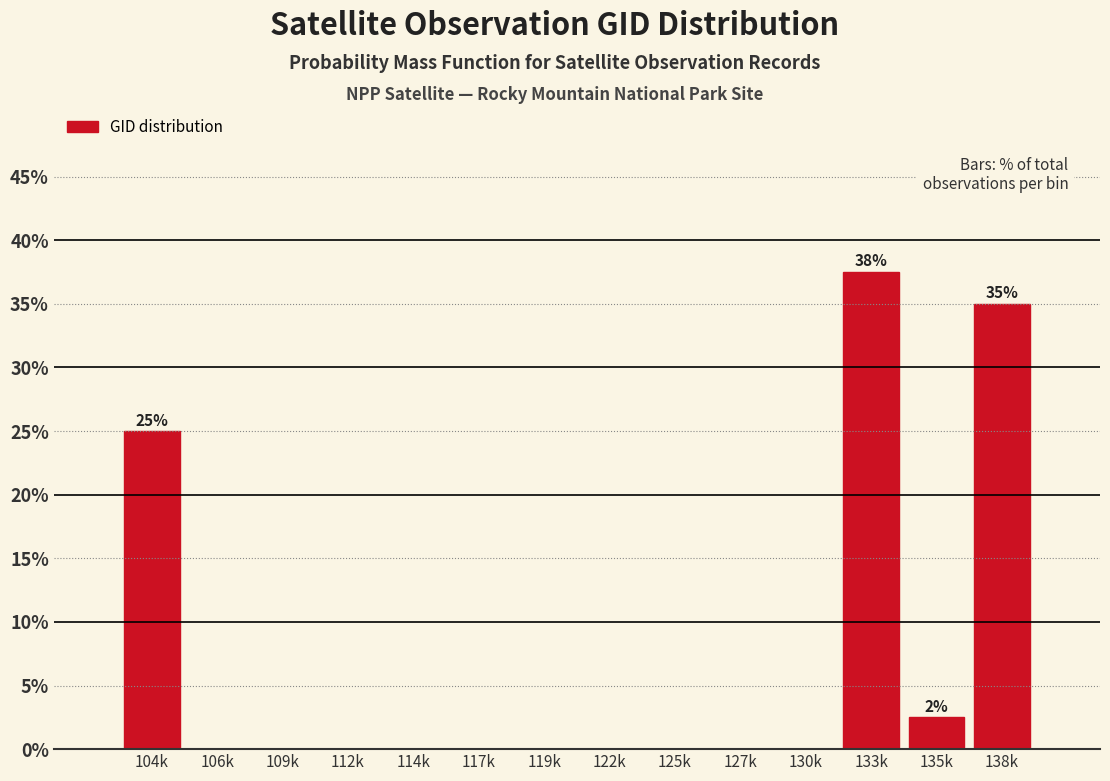

Reading left to right, transcribe all the data shown in this chart.

104k=25.0	106k=0.0	109k=0.0	112k=0.0	114k=0.0	117k=0.0	119k=0.0	122k=0.0	125k=0.0	127k=0.0	130k=0.0	133k=37.5	135k=2.5	138k=35.0